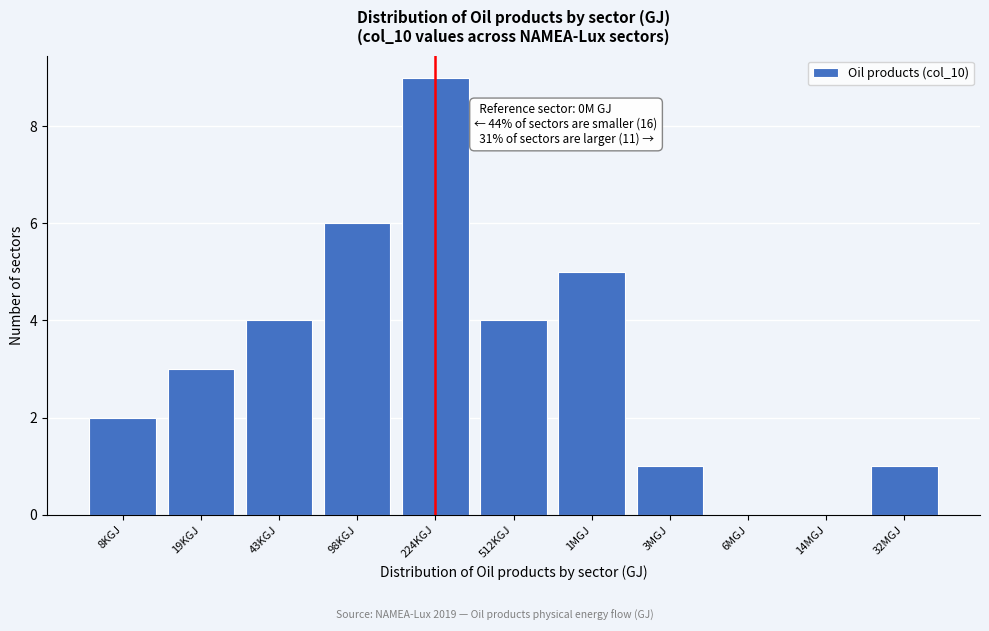

Reading right to left, what are all the values shown in this chart?

32MGJ=1	14MGJ=0	6MGJ=0	3MGJ=1	1MGJ=5	512KGJ=4	224KGJ=9	98KGJ=6	43KGJ=4	19KGJ=3	8KGJ=2